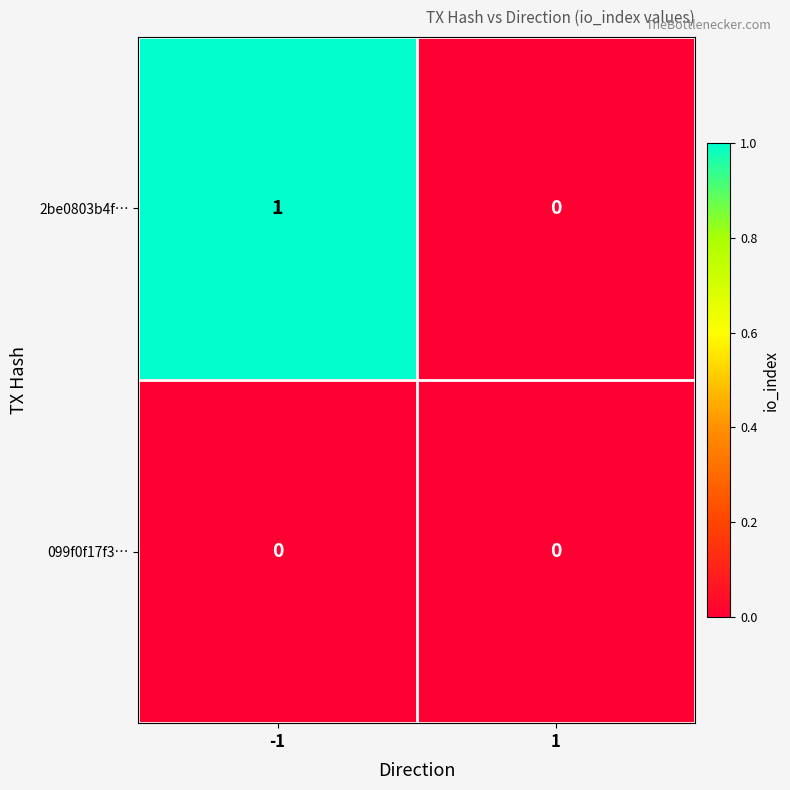

Reading left to right, extract all data points from this chart.

2be0803b4f…: -1=1	1=0
099f0f17f3…: -1=0	1=0